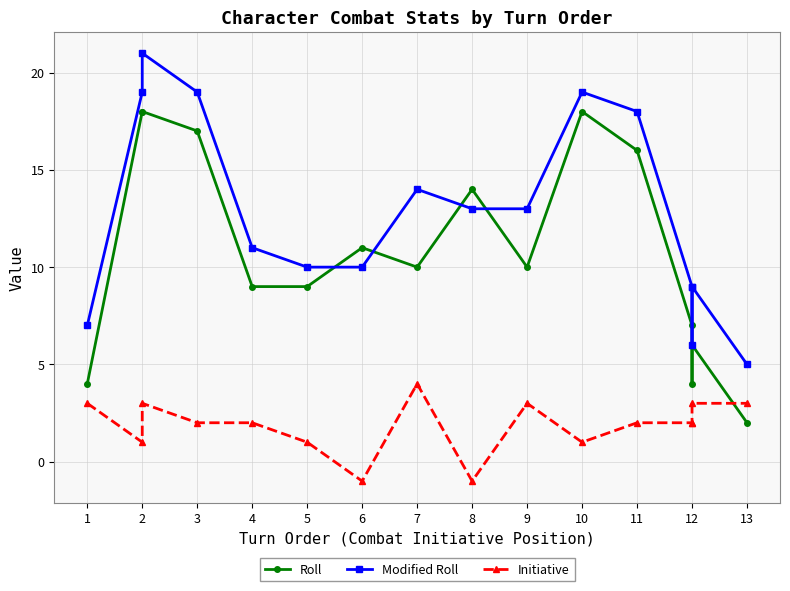

The Modified Roll series shows 10 at 2. True or false?

False